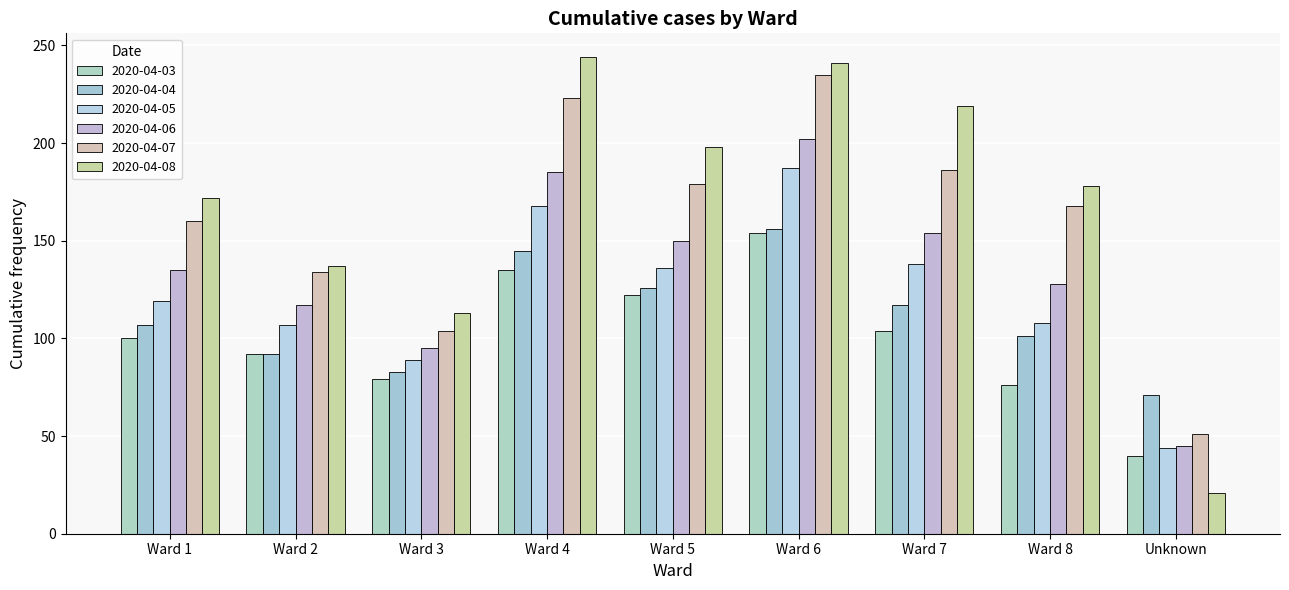

How many groups of bars are there?

9